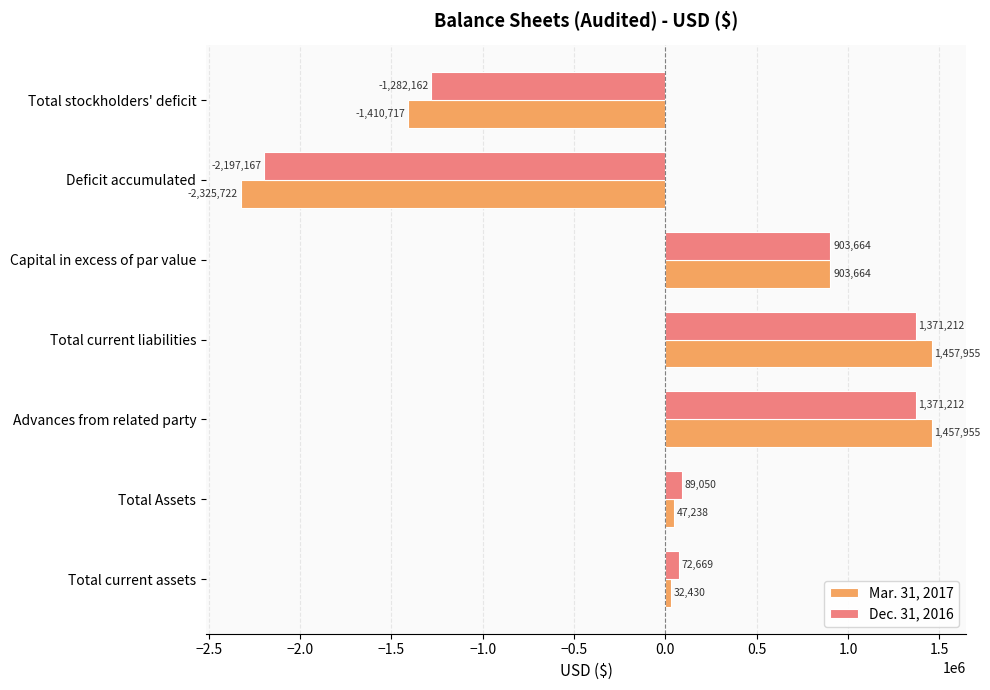

Which series has the largest range (max minus min)?

Mar. 31, 2017